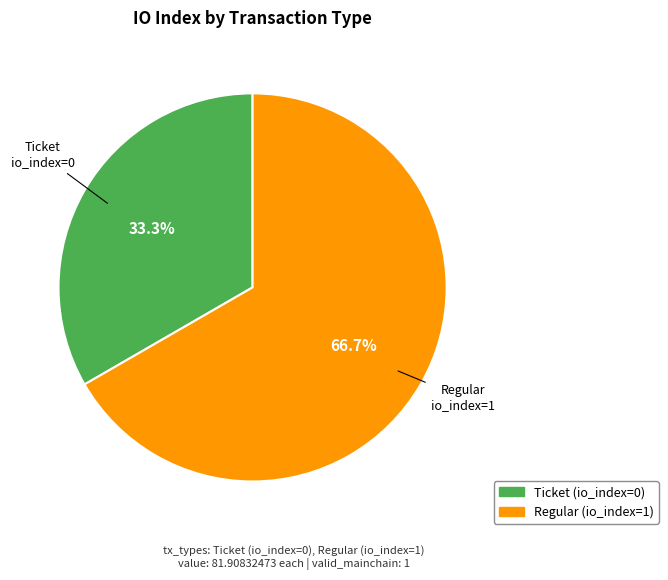

Between Regular and Ticket, which is larger?

Regular